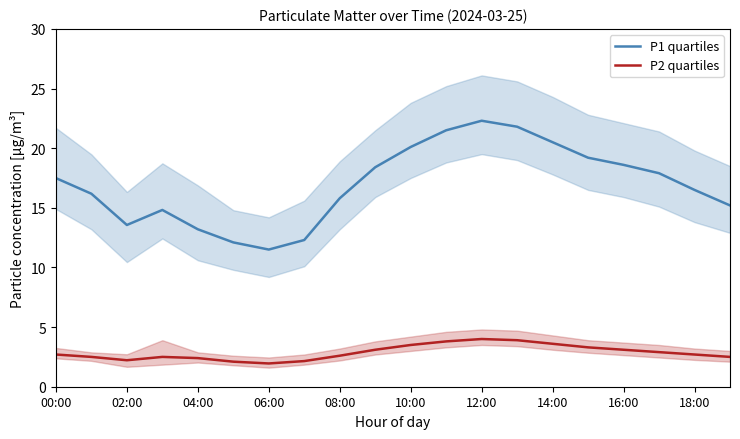

True or false: P1 quartiles and P2 quartiles cross at least once.

False